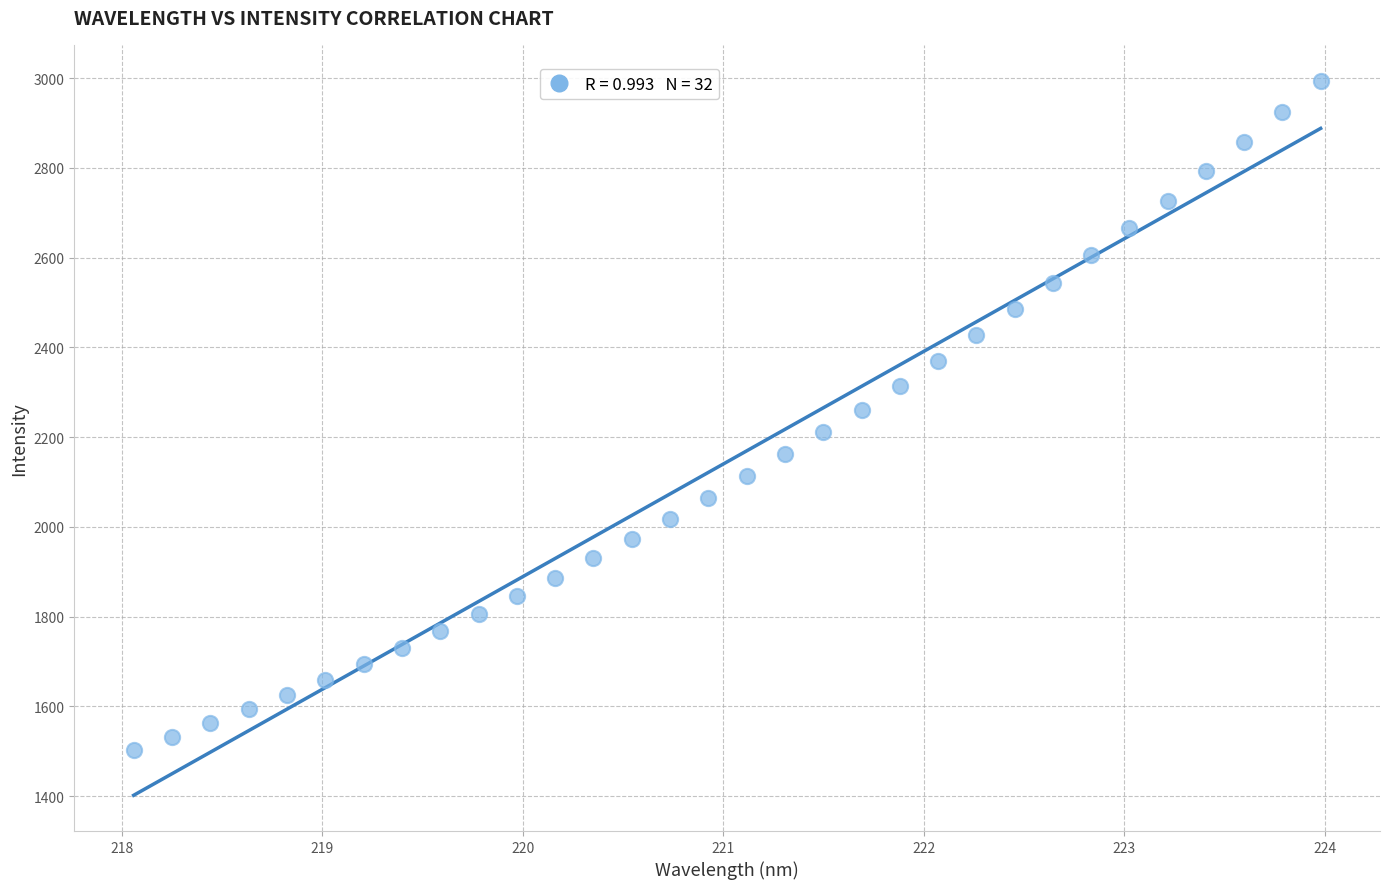

What is the range of X values (max minus min)?

5.9